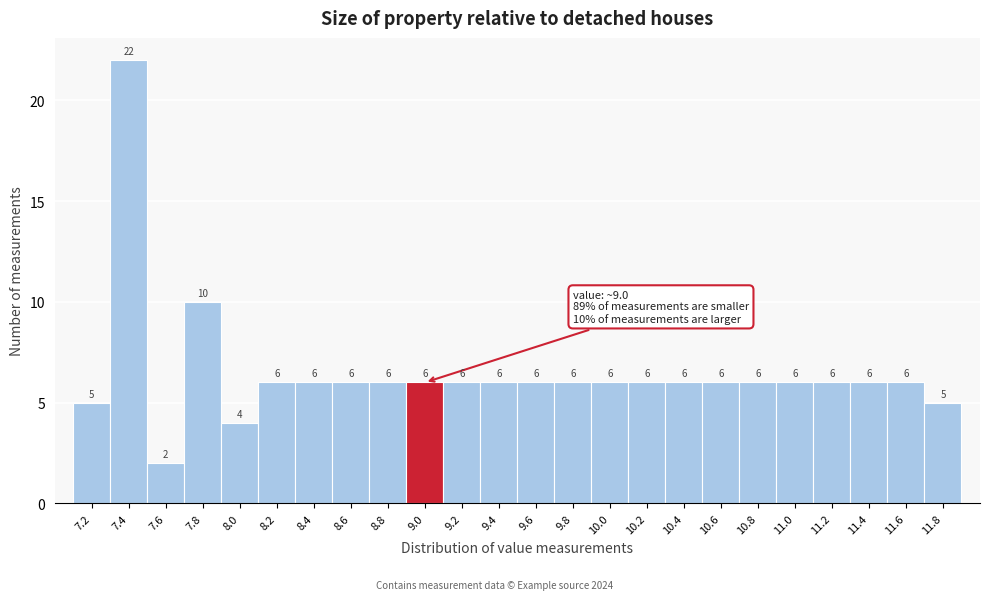

Reading left to right, list all the values displayed in this chart.

5	22	2	10	4	6	6	6	6	6	6	6	6	6	6	6	6	6	6	6	6	6	6	5